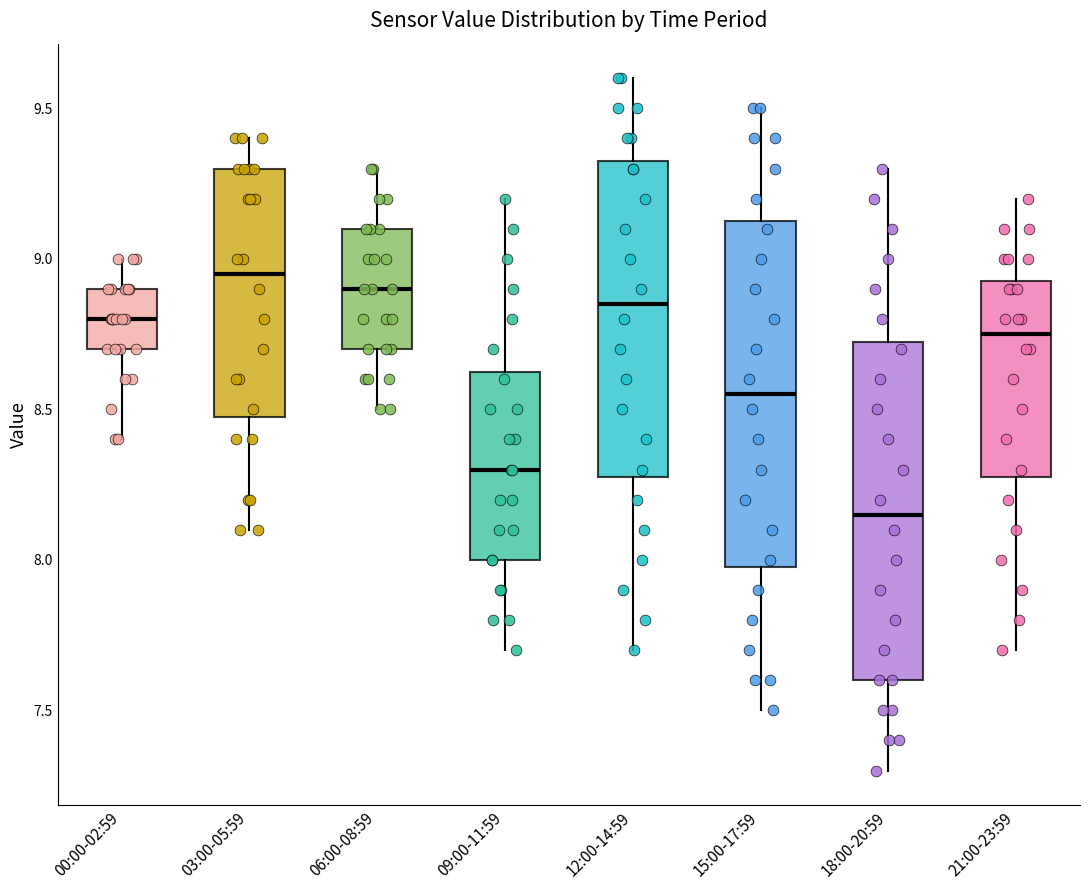

Reading left to right, transcribe this box plot: for each box, give where its median line is, the range the box spans, and where its two whiskers end, as read against the y-axis. The values are not printed on the chart, so give them approximately, as read against the axis.

00:00-02:59: median 8.80, box 8.70 to 8.90, whiskers 8.40 to 9.00
03:00-05:59: median 8.95, box 8.50 to 9.30, whiskers 8.10 to 9.40
06:00-08:59: median 8.90, box 8.70 to 9.10, whiskers 8.50 to 9.30
09:00-11:59: median 8.30, box 8.00 to 8.65, whiskers 7.70 to 9.20
12:00-14:59: median 8.85, box 8.30 to 9.35, whiskers 7.70 to 9.60
15:00-17:59: median 8.55, box 8.00 to 9.15, whiskers 7.50 to 9.50
18:00-20:59: median 8.15, box 7.60 to 8.75, whiskers 7.30 to 9.30
21:00-23:59: median 8.75, box 8.30 to 8.95, whiskers 7.70 to 9.20